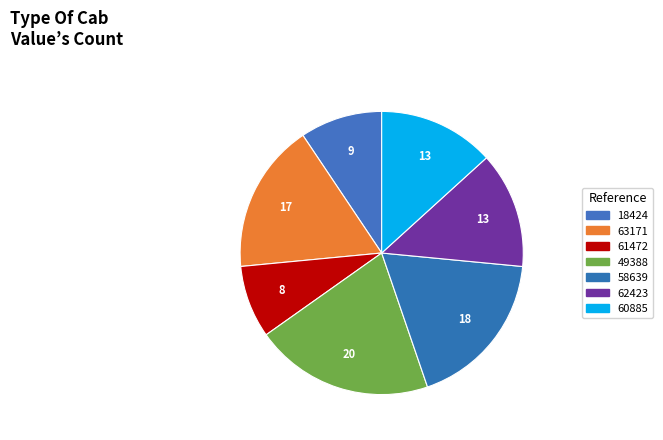

How many segments does this pie chart have?

7